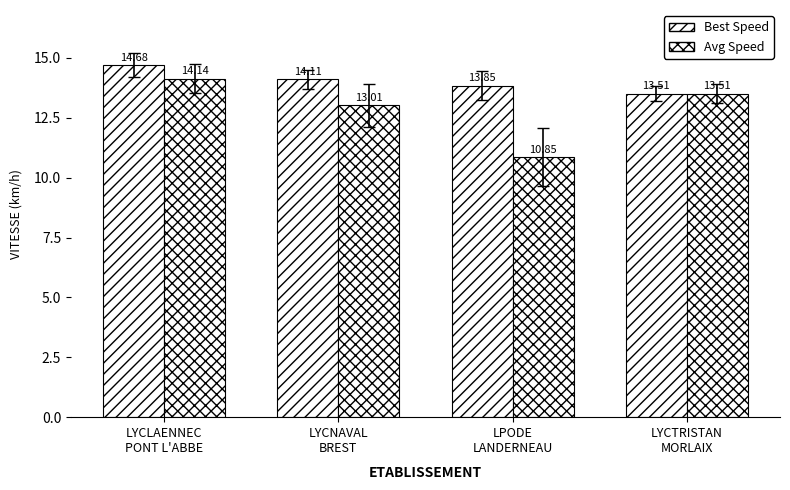

Between LYCNAVAL
BREST and LPODE
LANDERNEAU, which series saw the biggest shift?

Avg Speed